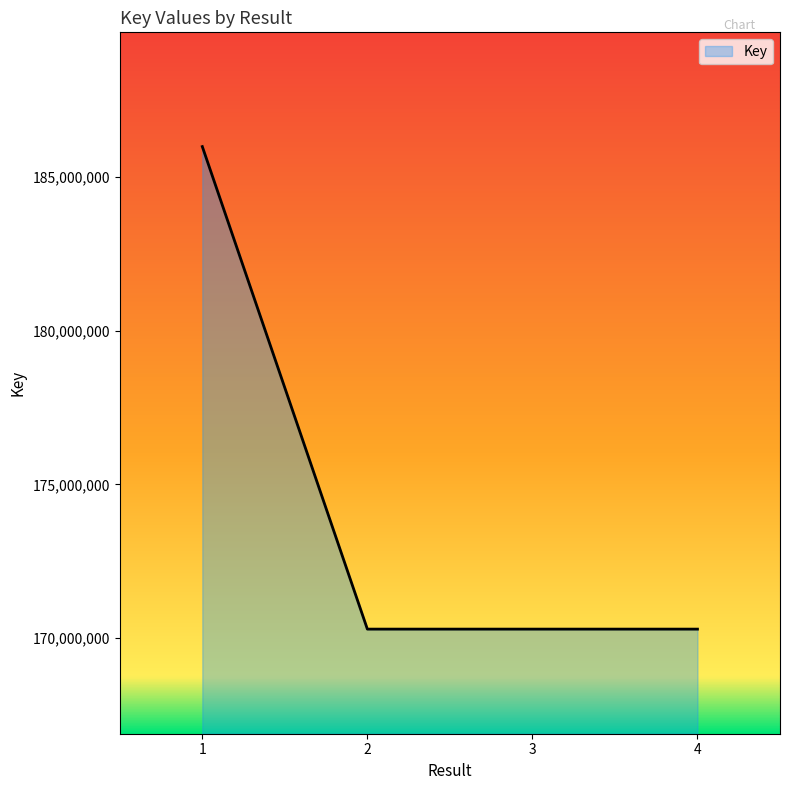

What is the sum of the values at 3 and 1?

356283762